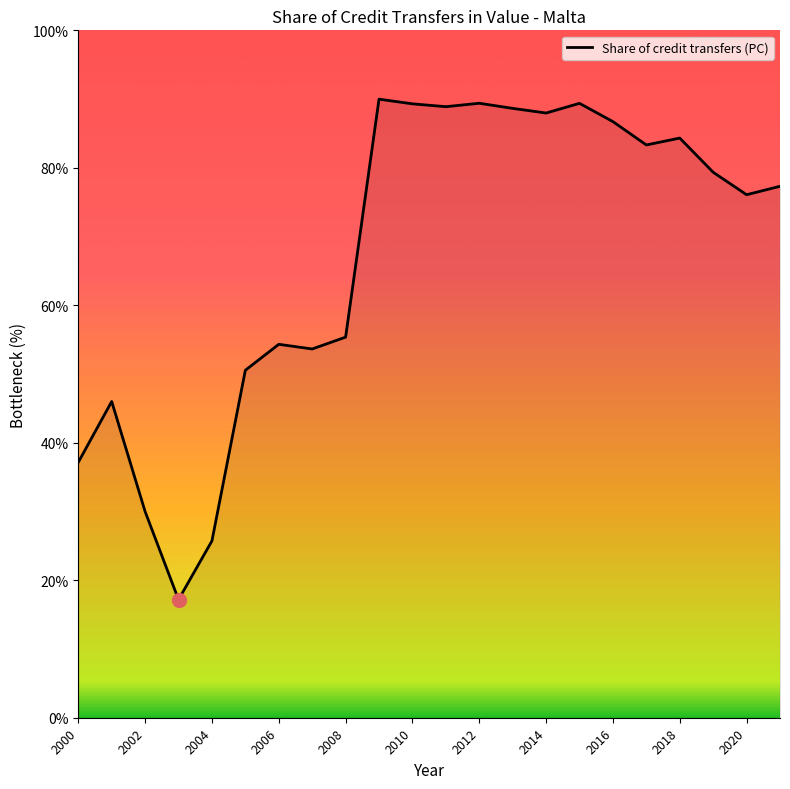

What is the ratio of the value at 2010 to the value at 2018?

1.1